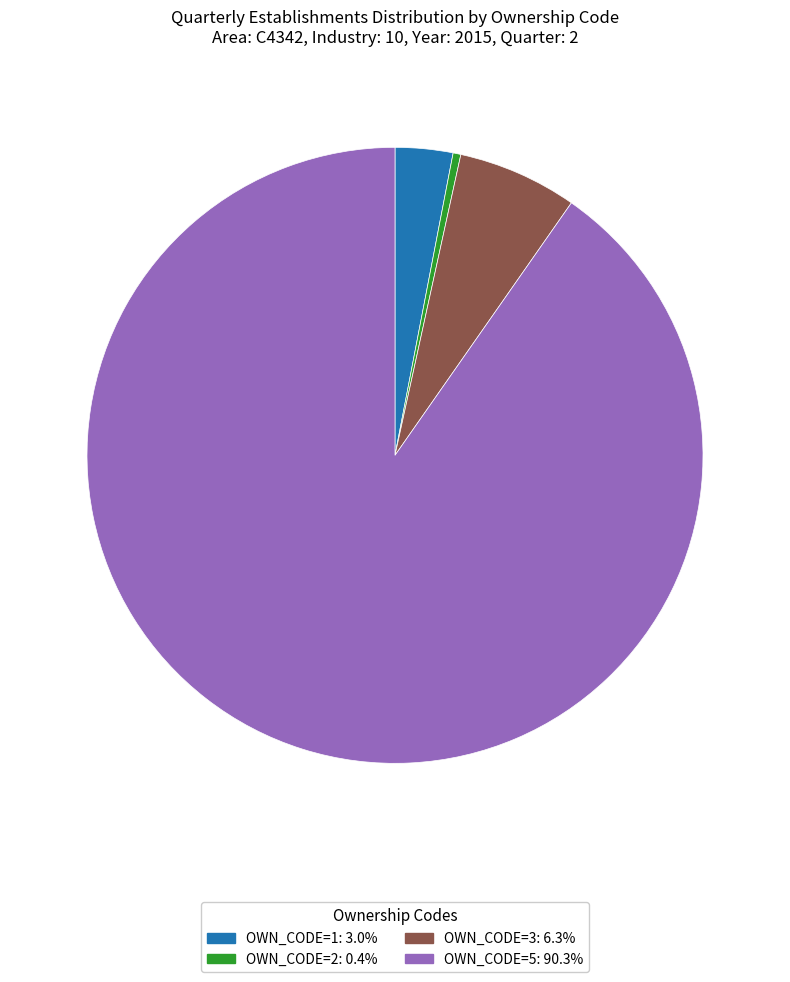

Is there a majority slice in this chart?

Yes